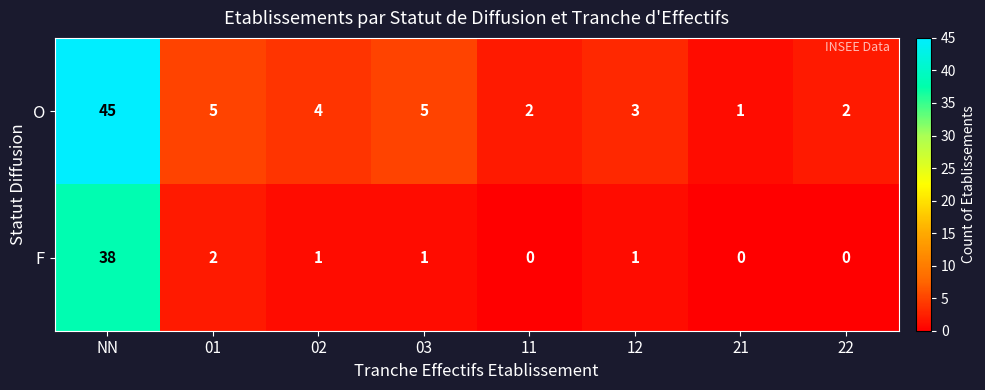

Rank the series by their average value, from highest to lowest.

O, F